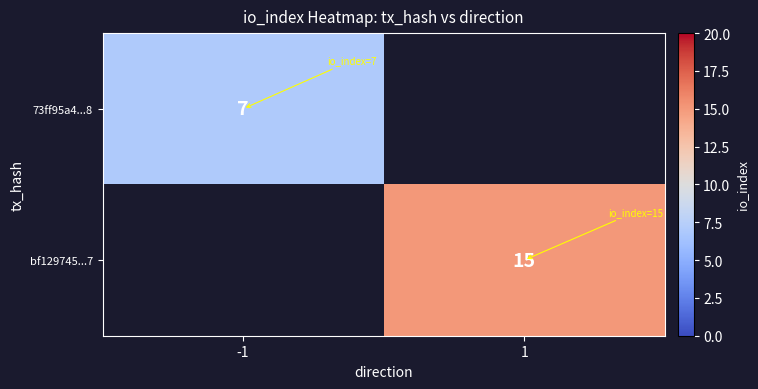

At 1, list the series in order from largest to smallest.

73ff95a4...8, bf129745...7